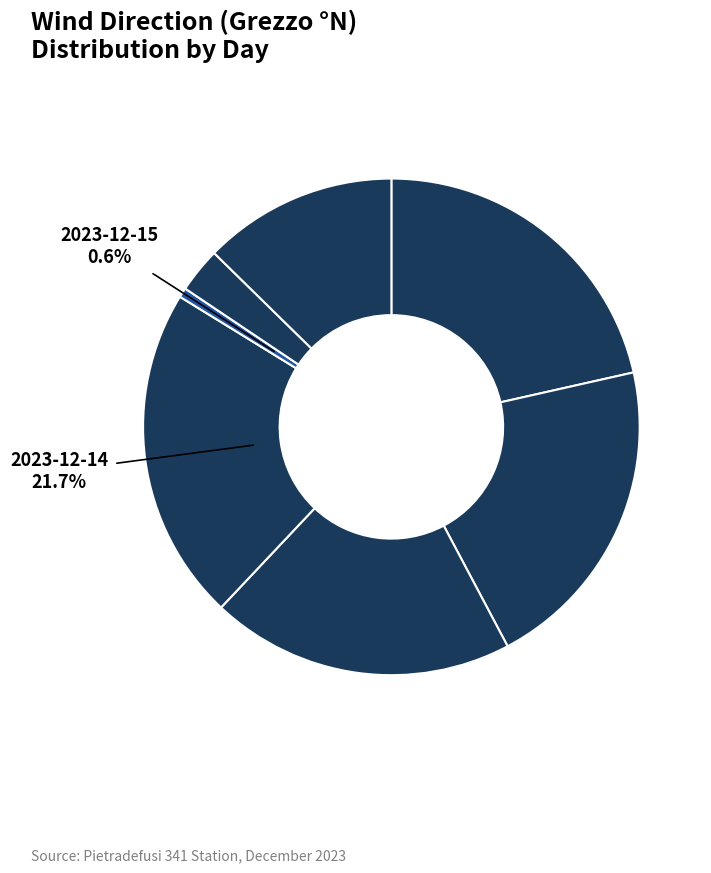

Rank the categories by value from lowest to highest.

2023-12-15, 2023-12-16, 2023-12-17, 2023-12-13, 2023-12-12, 2023-12-11, 2023-12-14